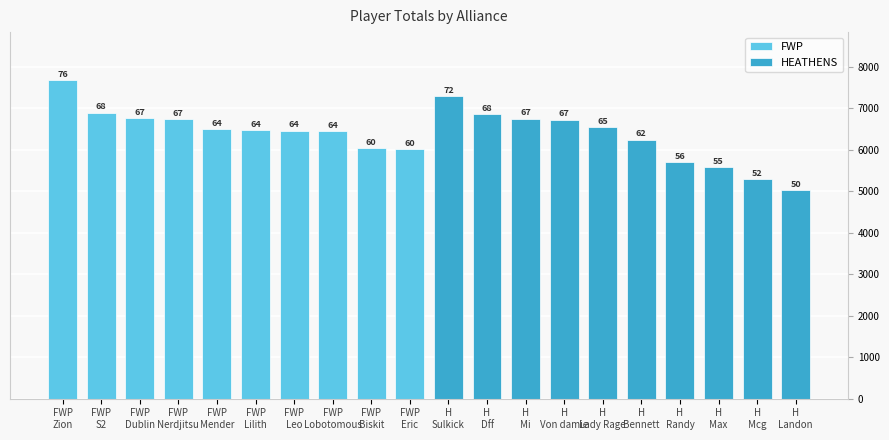

List the series in order of their overall mean, lowest first.

HEATHENS, FWP